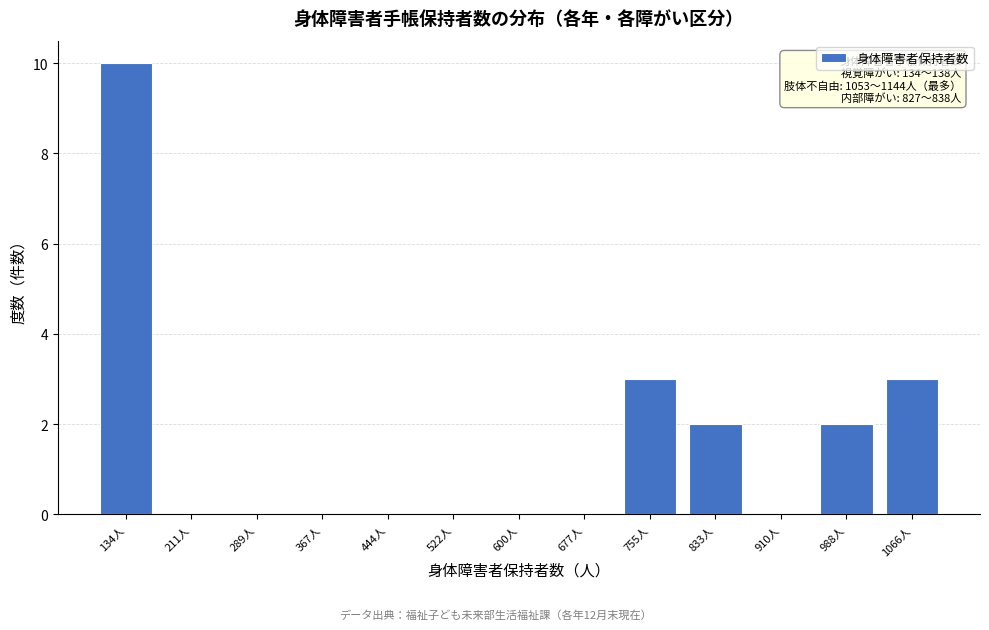

Reading left to right, list all the values displayed in this chart.

134人=10	211人=0	289人=0	367人=0	444人=0	522人=0	600人=0	677人=0	755人=3	833人=2	910人=0	988人=2	1066人=3